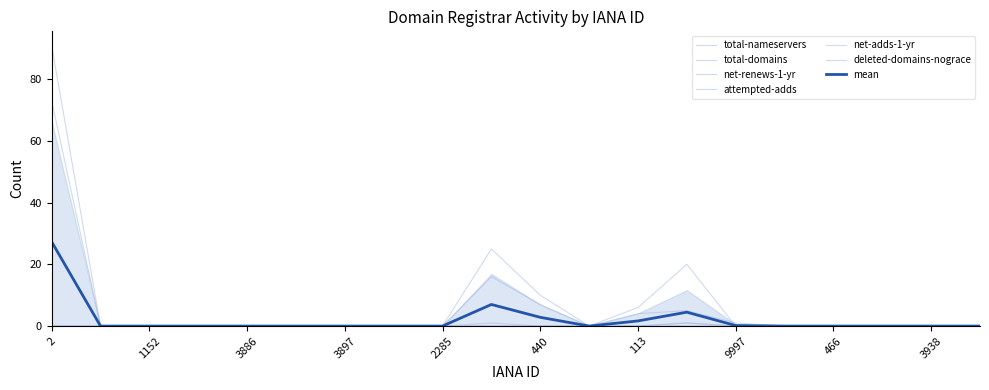

What is the value of the total-domains point at the 10th from the left?

16